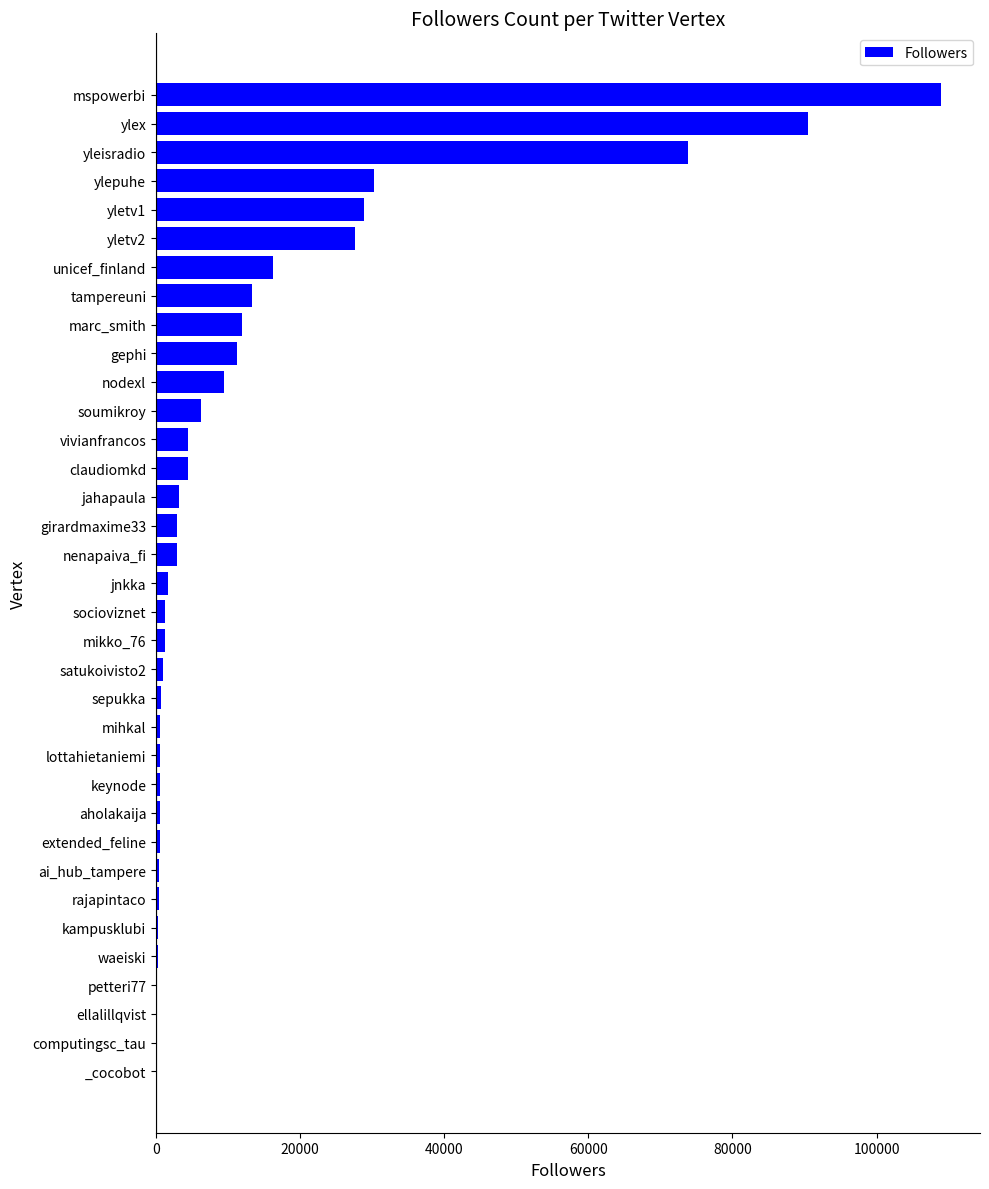

Count the number of data series in this chart.

1